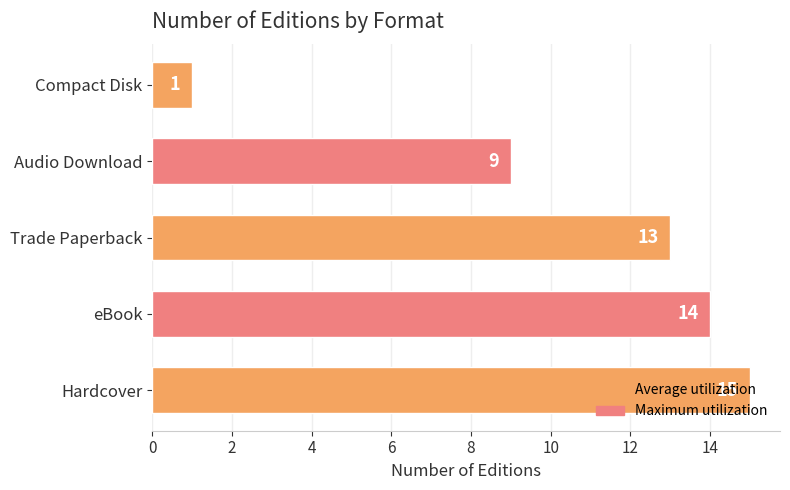

True or false: the data shows 13 at Trade Paperback.

True